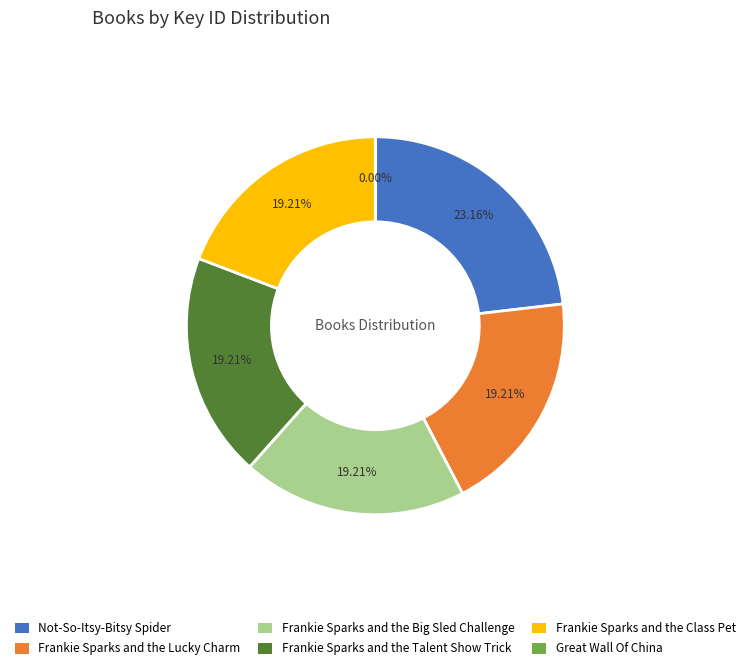

Which has a higher value, Not-So-Itsy-Bitsy Spider or Frankie Sparks and the Lucky Charm?

Not-So-Itsy-Bitsy Spider